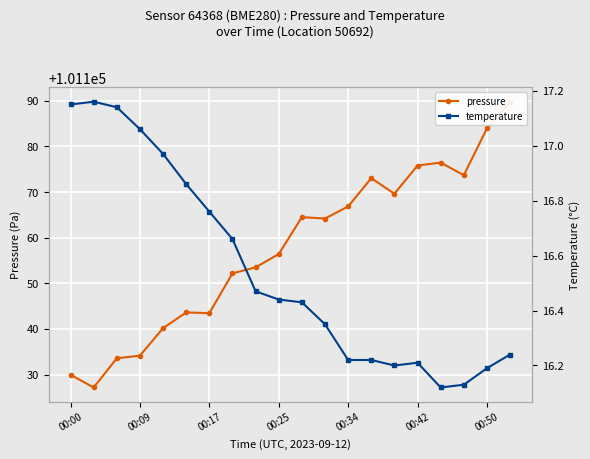

What is the value of the temperature point at the 12th from the left?

16.4